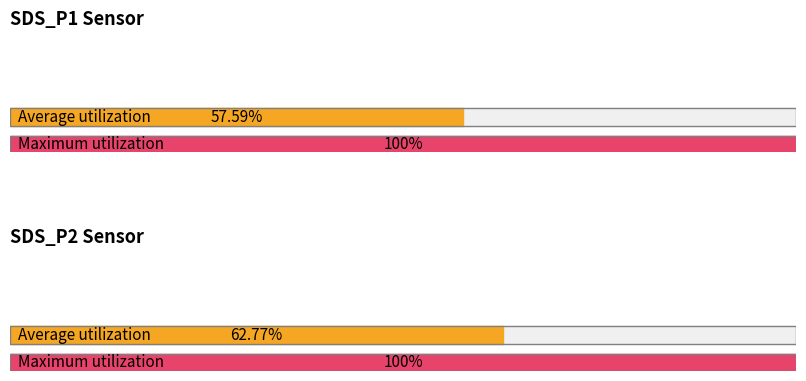

Rank the series at SDS_P2 from highest to lowest value.

Maximum utilization, Average utilization